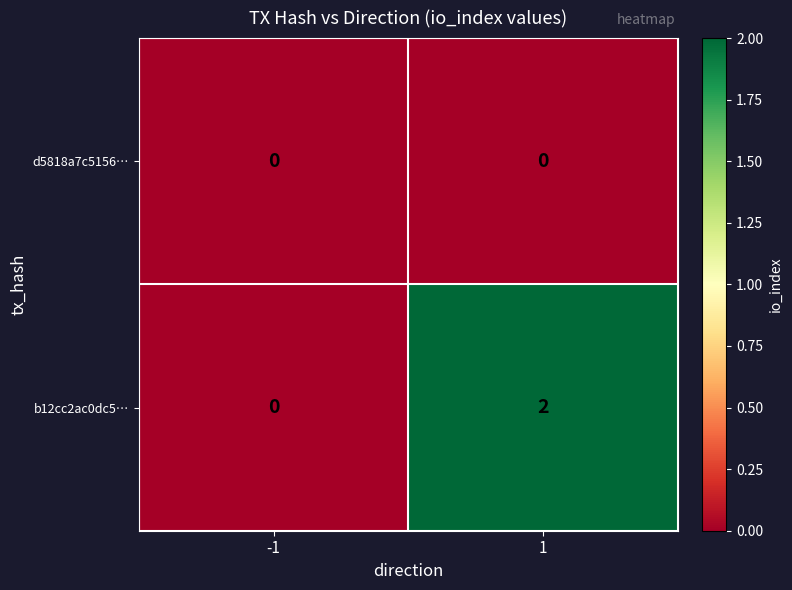

Which series has the largest total across all categories?

b12cc2ac0dc5…